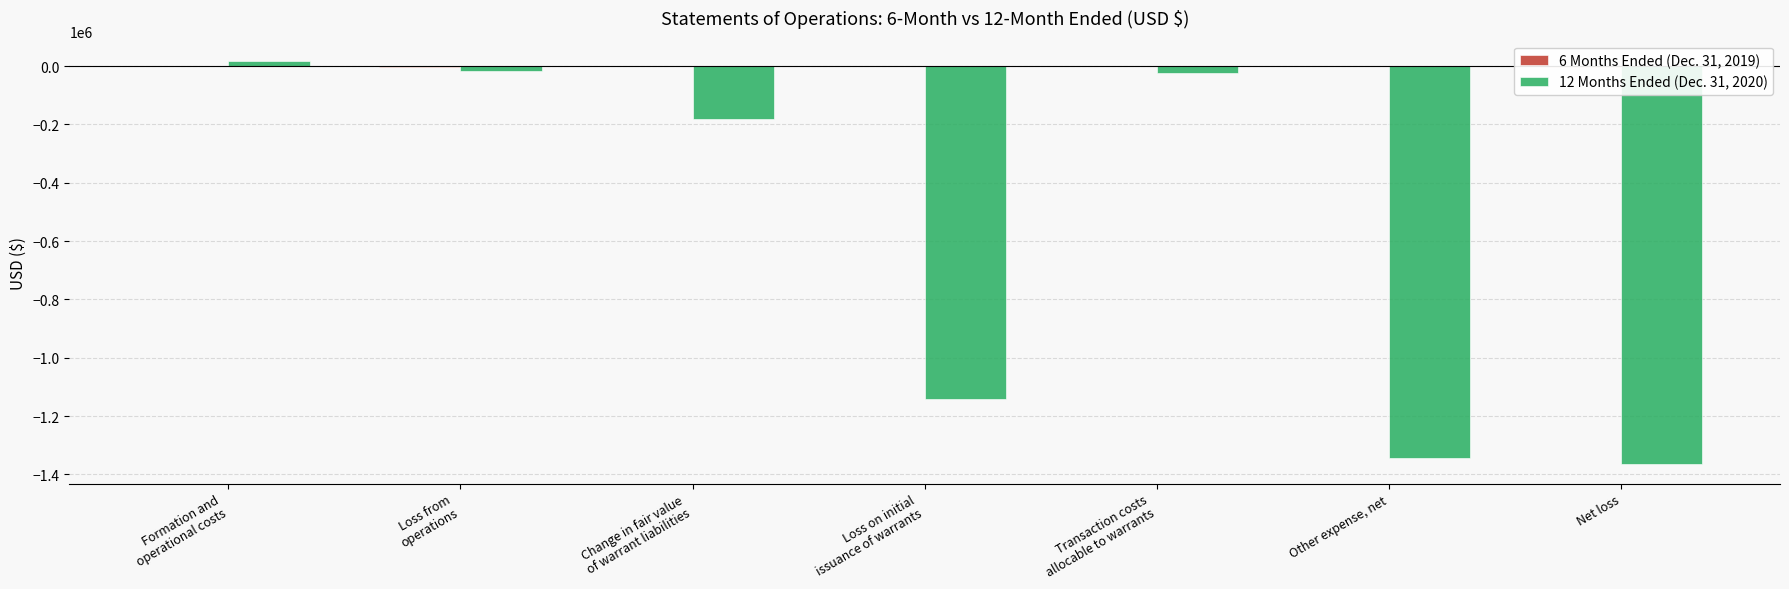

The 12 Months Ended (Dec. 31, 2020) series shows -24853 at Transaction costs
allocable to warrants. True or false?

True